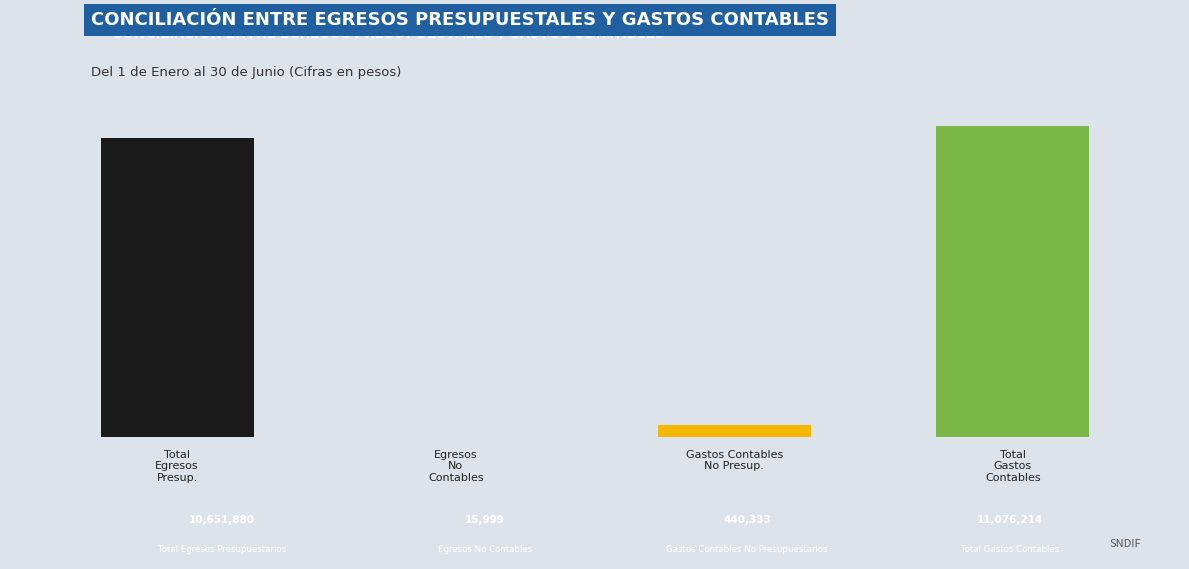

List the labels in order of value, smallest first.

1, 2, 0, 3